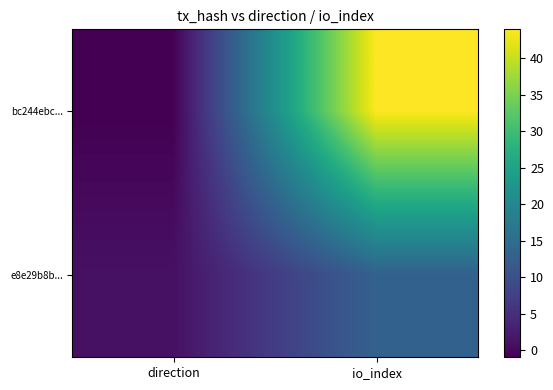

What is the spread (max minus min) of values at direction?

2